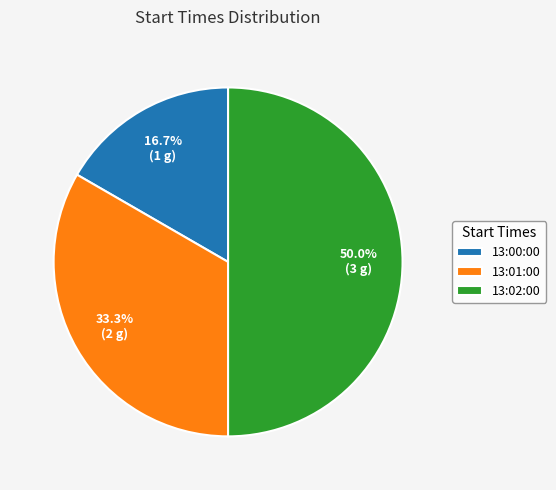

True or false: 13:00:00 accounts for 17% of the total.

True